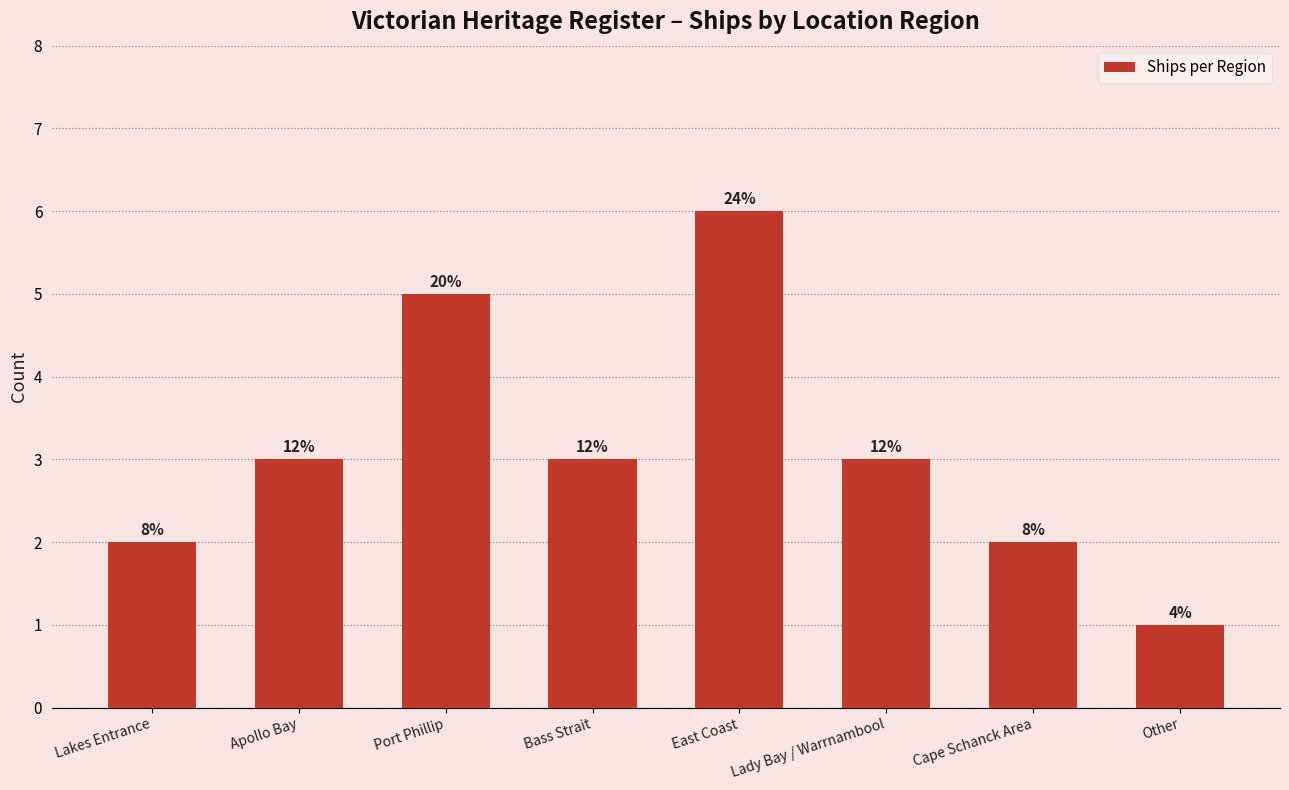

What is the label of the 1st bar from the right?

Other